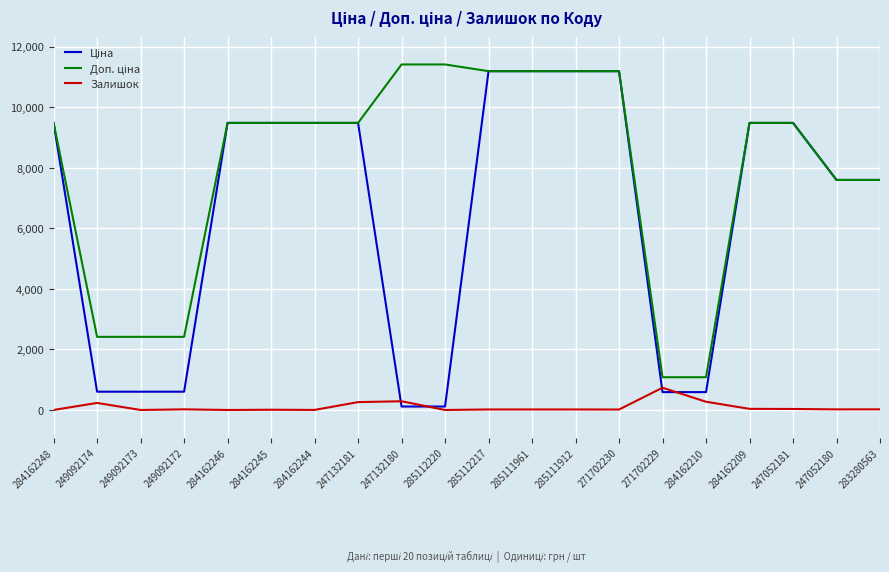

True or false: Залишок has a value of 37.0 at 284162209.

True